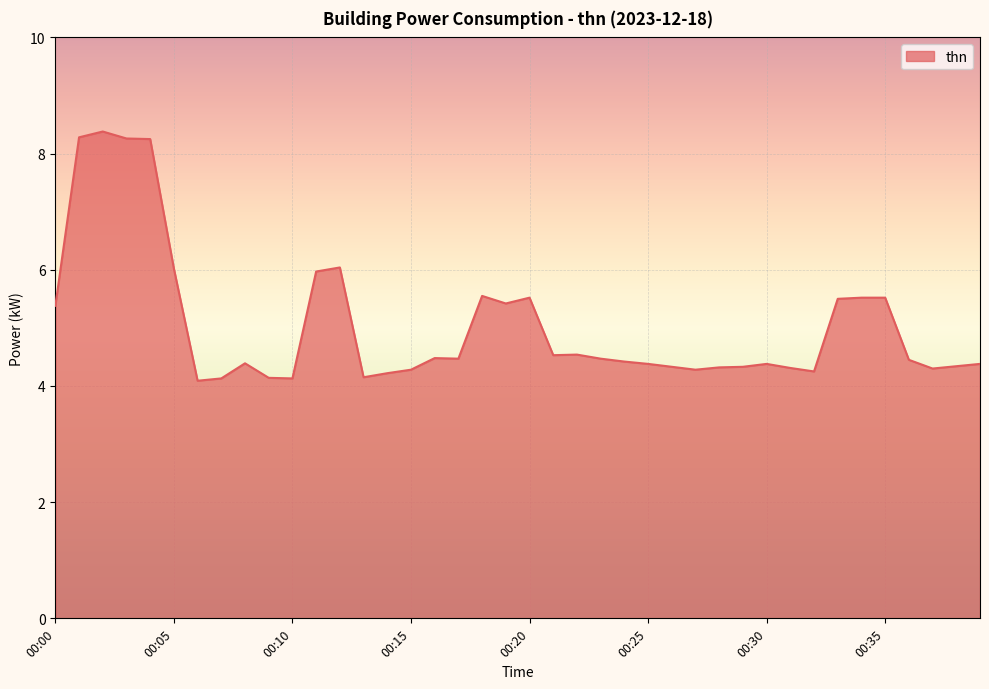

What is the minimum value shown in the chart?

4.1